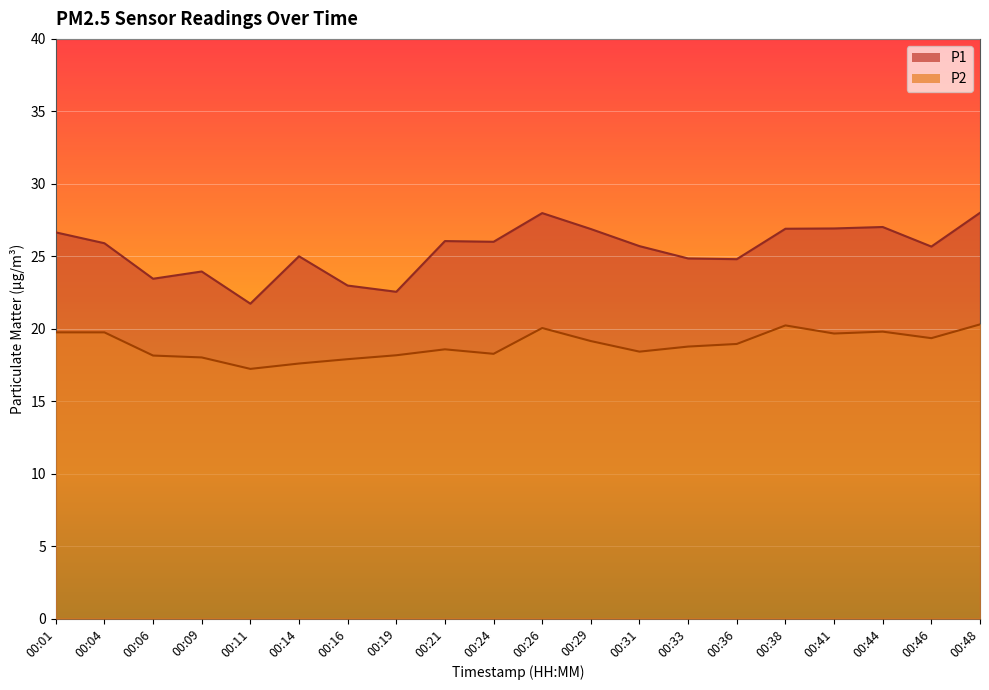

What is the value of the P1 point at the 10th from the left?

26.0